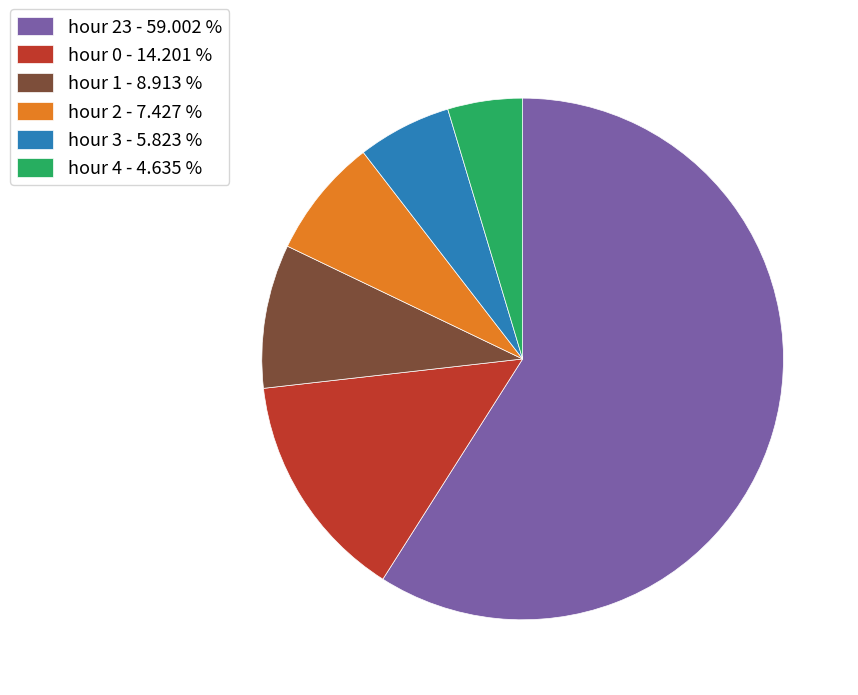

How many segments does this pie chart have?

6